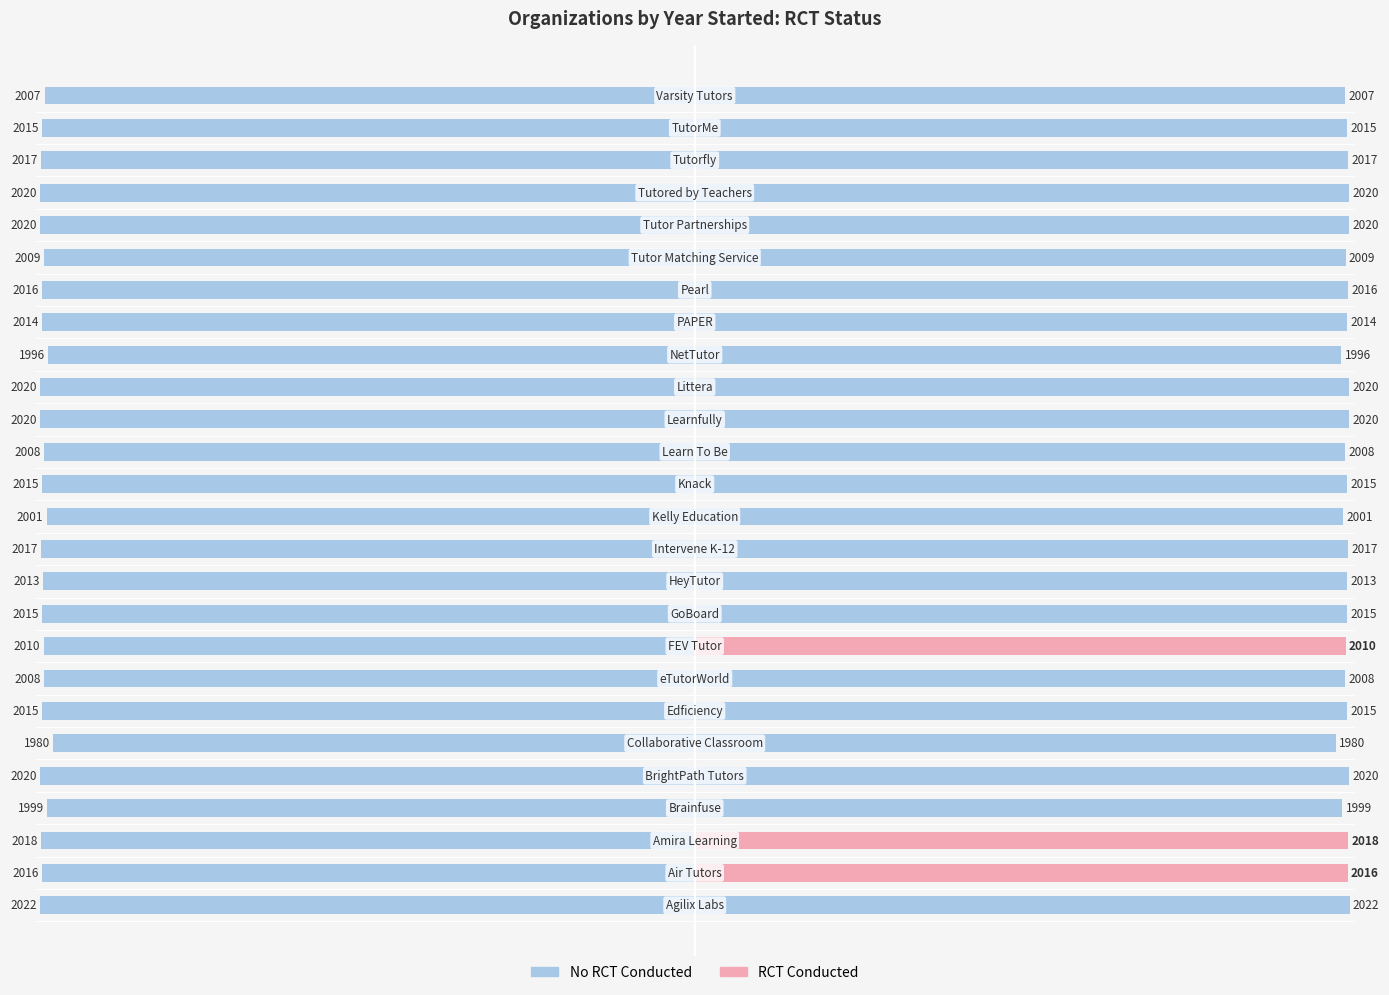

The RCT No series shows 2022 at Agilix Labs. True or false?

True